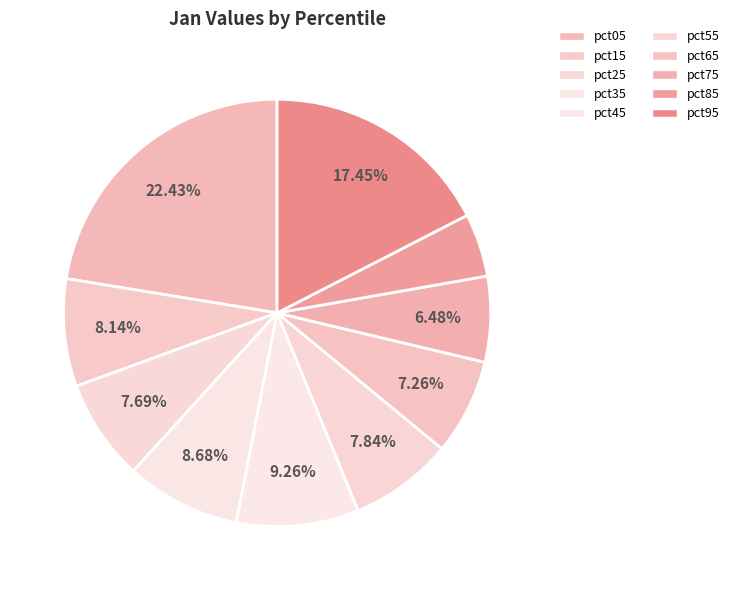

Which category has the biggest portion of the pie?

pct05